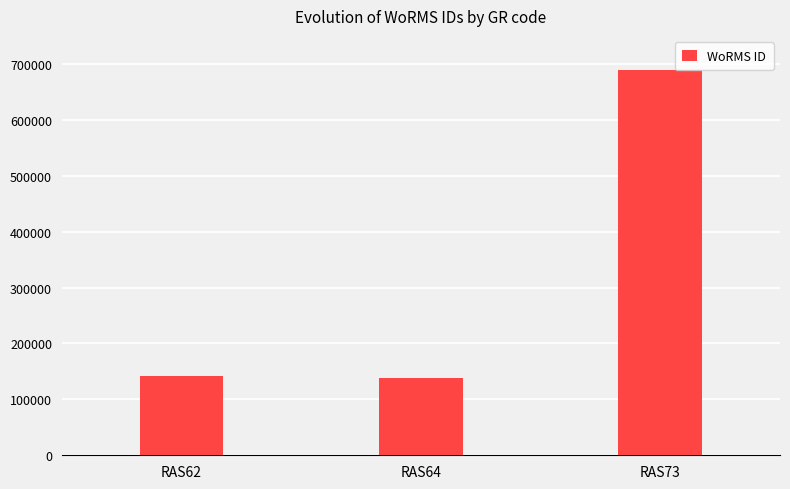

What is the maximum value shown in the chart?

689176